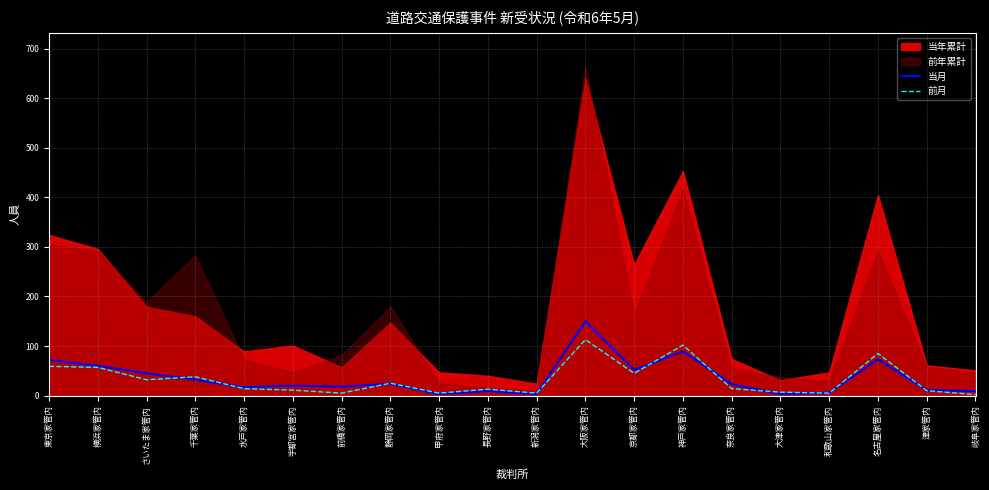

What is the difference between the maximum and minimum values in the 前月 series?

111